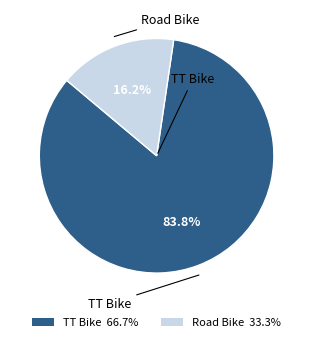

Between Road Bike and TT Bike, which is larger?

TT Bike